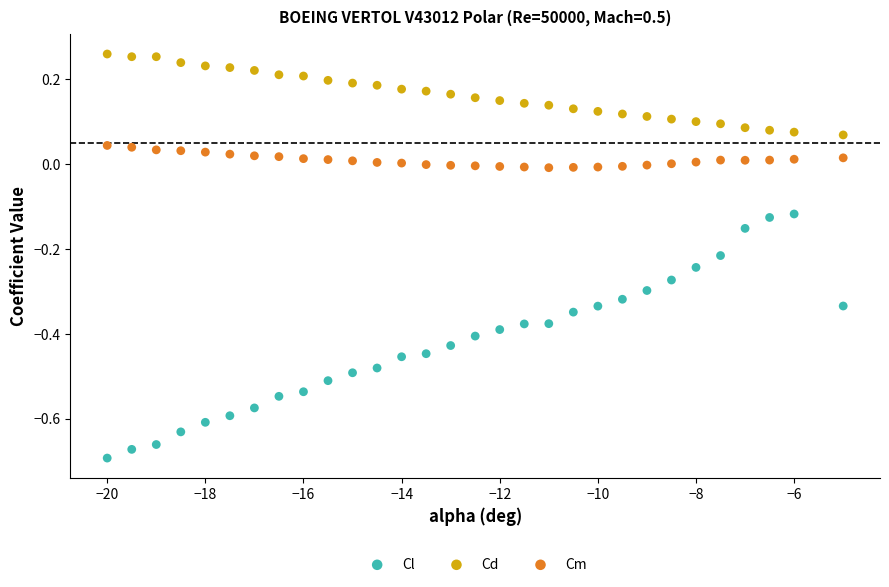

Which series reaches the maximum Y coordinate?

Cd